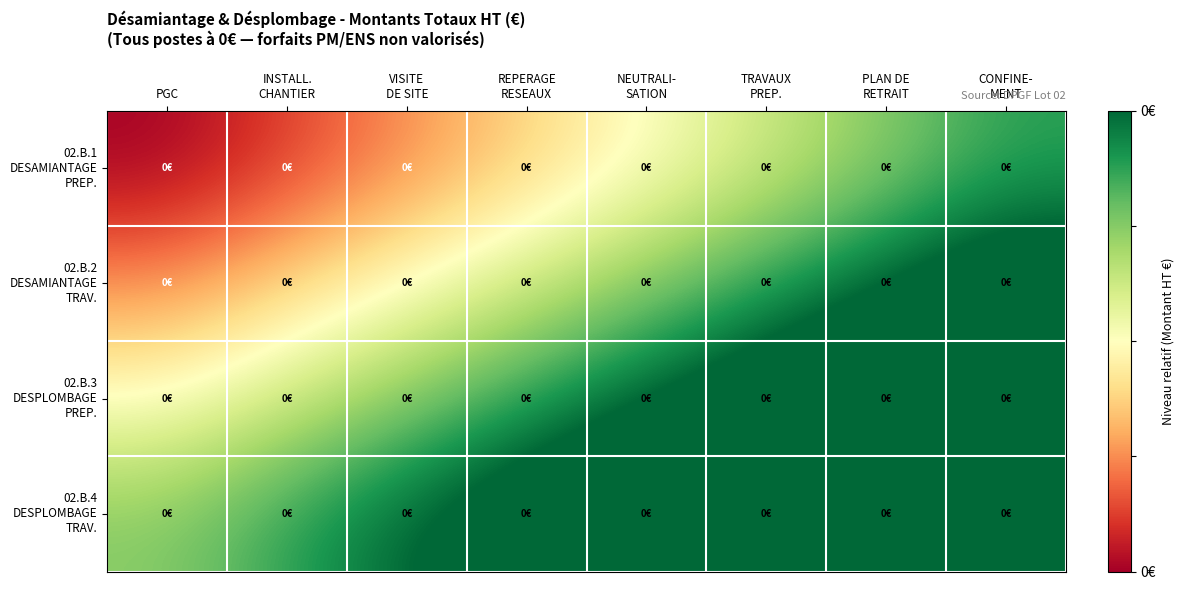

Between REPERAGE
RESEAUX and CONFINE-
MENT, which is larger?

CONFINE-
MENT